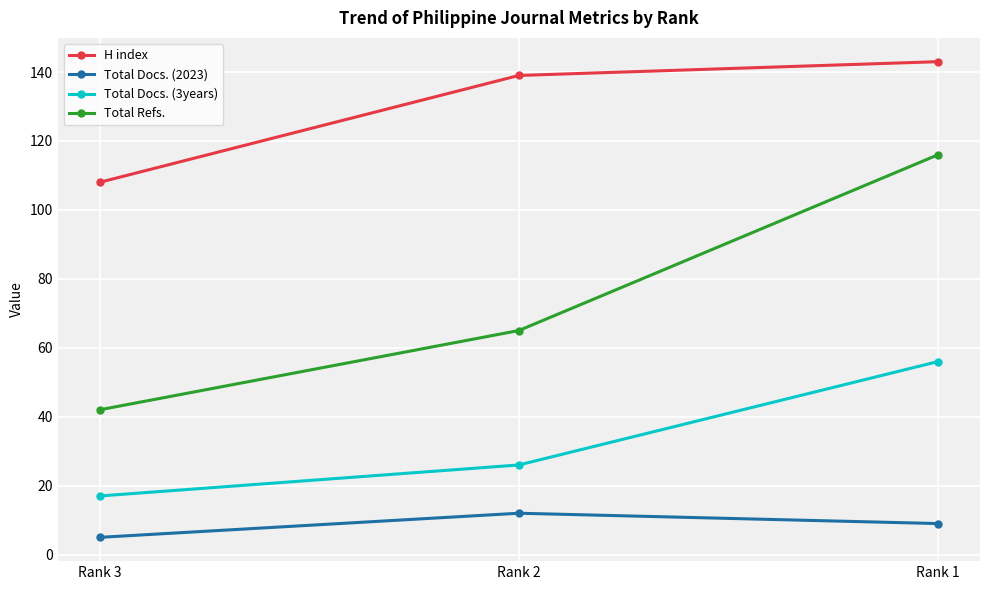

Which series changed the most between Rank 2 and Rank 1?

Total Refs.